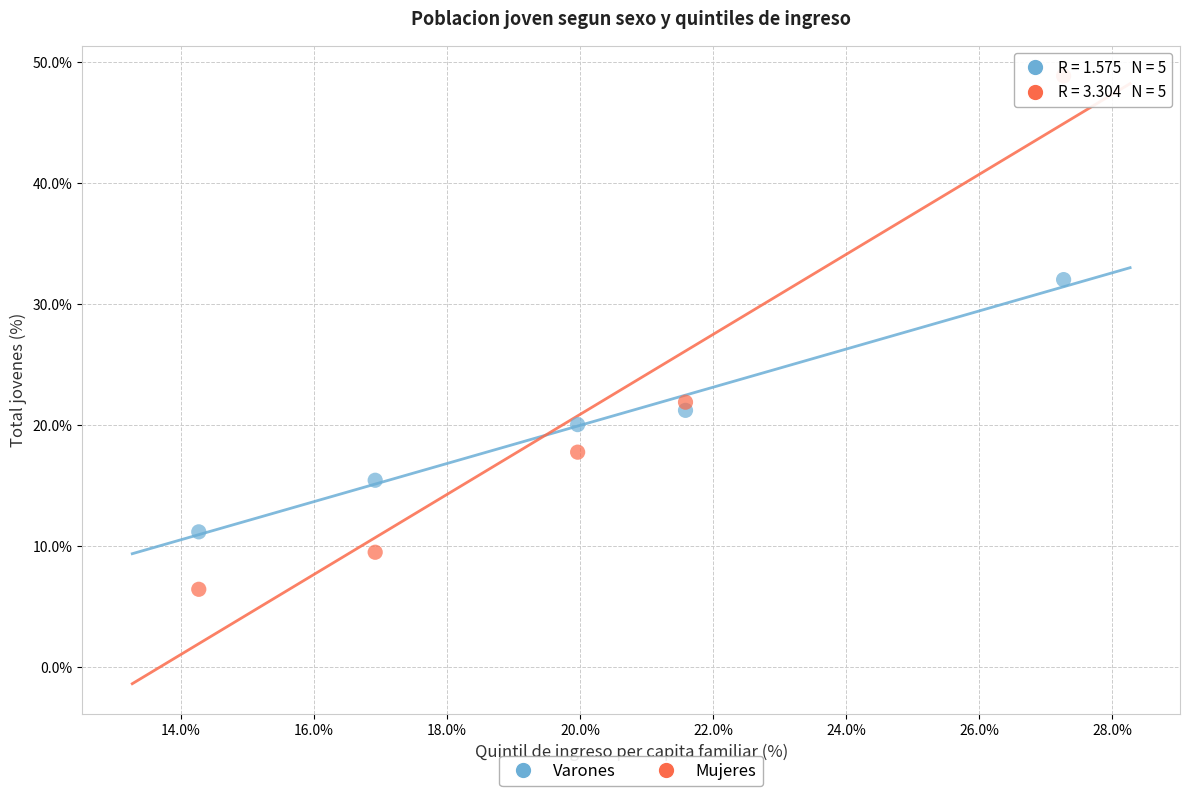

Across all data points, what is the range of Y values (max minus min)?

42.4